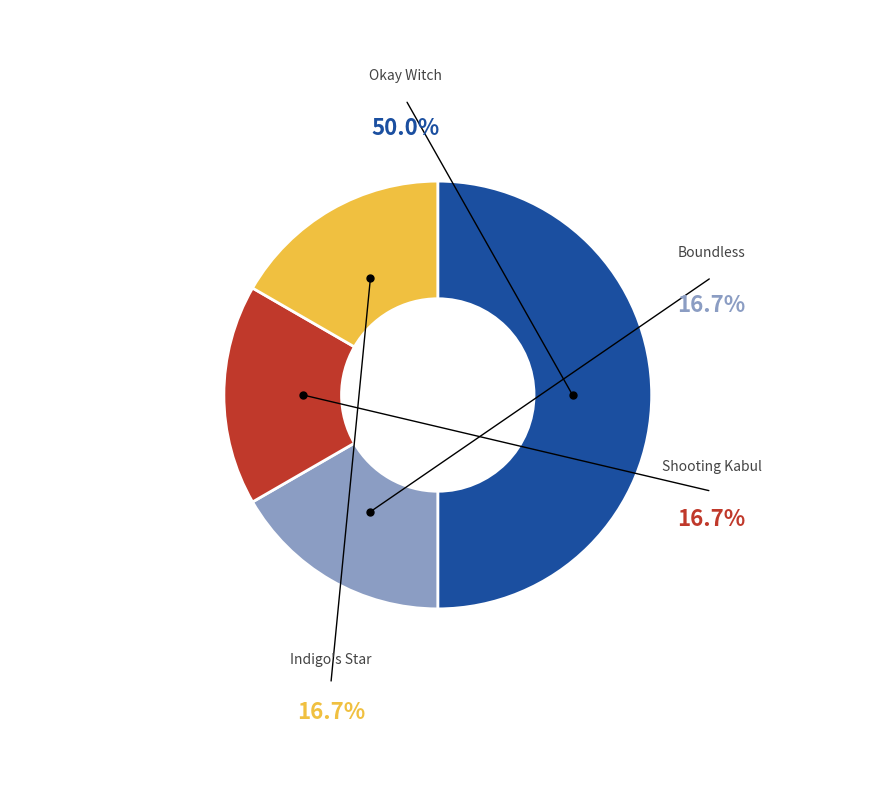

Which category has the smallest portion of the pie?

Boundless (406214723)